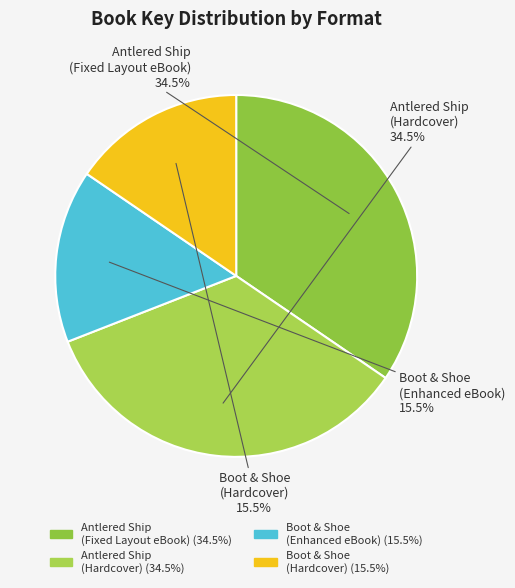

Is there a majority slice in this chart?

No